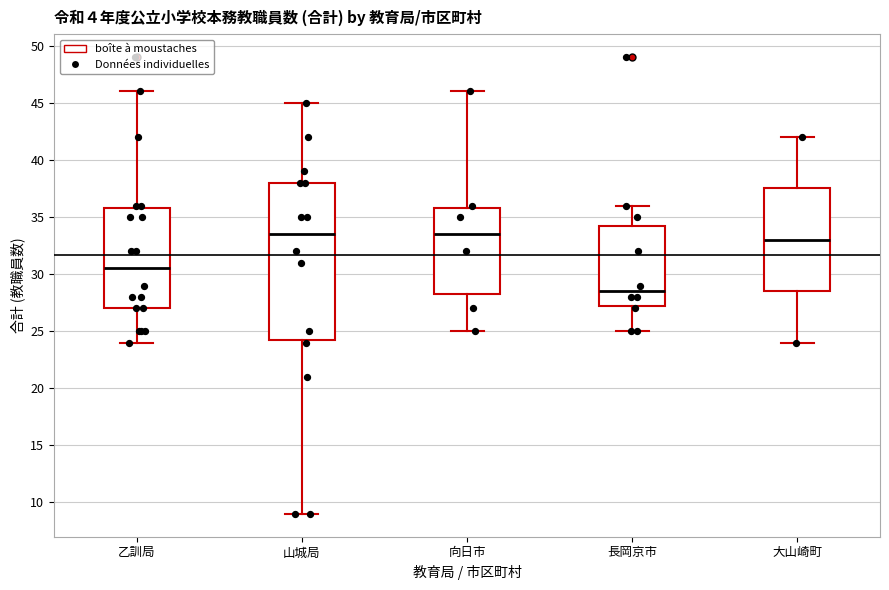

Reading left to right, transcribe this box plot: for each box, give where its median line is, the range the box spans, and where its two whiskers end, as read against the y-axis. The values are not printed on the chart, so give them approximately, as read against the axis.

乙訓局: median 30.5, box 27.0 to 36.0, whiskers 24.0 to 46.0
山城局: median 33.5, box 24.5 to 38.0, whiskers 9.0 to 45.0
向日市: median 33.5, box 28.5 to 36.0, whiskers 25.0 to 46.0
長岡京市: median 28.5, box 27.5 to 34.5, whiskers 25.0 to 36.0
大山崎町: median 33.0, box 28.5 to 37.5, whiskers 24.0 to 42.0